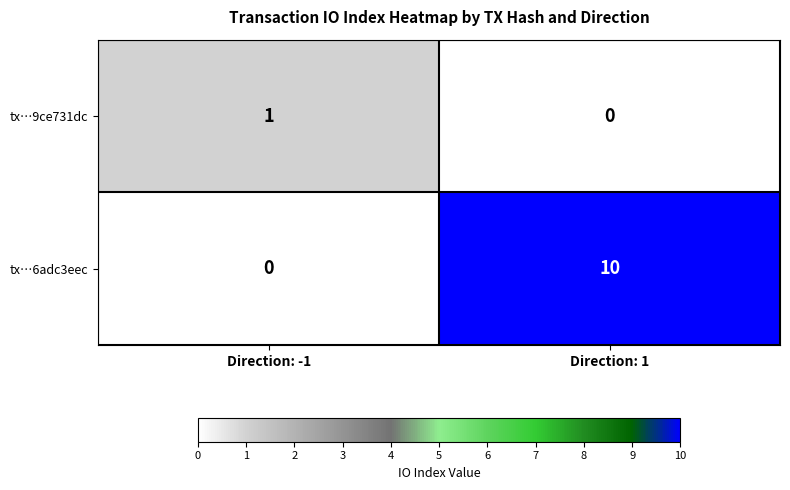

At which label is tx…6adc3eec closest to 5?

Direction: -1